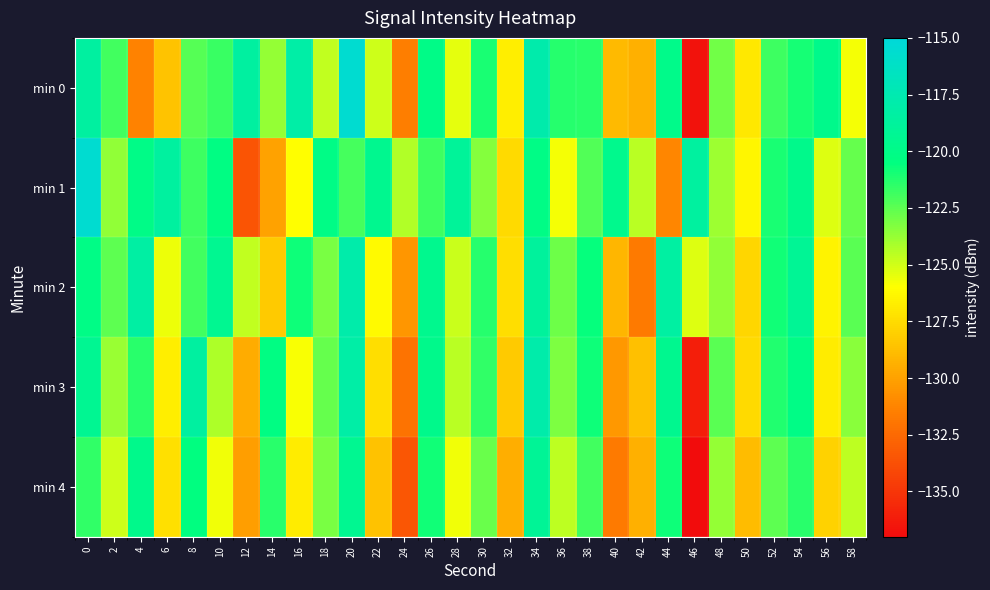

Reading left to right, transcribe all the data shown in this chart.

min 0: 0=-118.5	2=-121.9	4=-131.4	6=-128.5	8=-122.3	10=-121.7	12=-118.5	14=-123.7	16=-118.1	18=-124.7	20=-115.5	22=-125.0	24=-131.5	26=-120.1	28=-125.5	30=-121.0	32=-126.8	34=-117.8	36=-121.3	38=-121.4	40=-129.0	42=-129.4	44=-119.8	46=-136.7	48=-123.0	50=-127.0	52=-121.8	54=-121.0	56=-119.8	58=-125.8
min 1: 0=-115.5	2=-123.6	4=-120.1	6=-118.6	8=-121.8	10=-120.3	12=-133.5	14=-130.0	16=-126.1	18=-120.1	20=-122.0	22=-119.5	24=-124.3	26=-121.8	28=-118.9	30=-123.4	32=-127.6	34=-120.1	36=-125.8	38=-122.3	40=-119.7	42=-124.5	44=-131.2	46=-118.6	48=-123.9	50=-126.4	52=-121.1	54=-119.8	56=-125.3	58=-122.7
min 2: 0=-120.1	2=-122.5	4=-118.3	6=-125.6	8=-121.9	10=-119.4	12=-124.7	14=-128.3	16=-120.8	18=-123.1	20=-117.9	22=-126.2	24=-130.5	26=-119.6	28=-124.8	30=-121.3	32=-127.4	34=-118.7	36=-122.9	38=-120.6	40=-129.1	42=-131.7	44=-118.4	46=-125.3	48=-123.6	50=-127.8	52=-120.9	54=-119.2	56=-126.5	58=-122.4
min 3: 0=-119.3	2=-123.8	4=-121.4	6=-126.7	8=-118.5	10=-124.2	12=-129.6	14=-120.3	16=-125.9	18=-122.7	20=-118.1	22=-127.4	24=-132.1	26=-119.8	28=-124.5	30=-121.6	32=-128.3	34=-117.9	36=-123.2	38=-120.8	40=-130.4	42=-128.7	44=-119.5	46=-136.1	48=-122.4	50=-127.6	52=-121.2	54=-120.1	56=-126.8	58=-123.5
min 4: 0=-121.6	2=-124.9	4=-119.8	6=-127.3	8=-120.5	10=-125.7	12=-130.2	14=-121.4	16=-126.8	18=-123.1	20=-119.4	22=-128.6	24=-133.4	26=-120.9	28=-125.7	30=-122.8	32=-129.5	34=-119.1	36=-124.6	38=-121.9	40=-131.7	42=-129.4	44=-120.8	46=-137.2	48=-123.7	50=-128.9	52=-122.5	54=-121.4	56=-127.9	58=-124.6